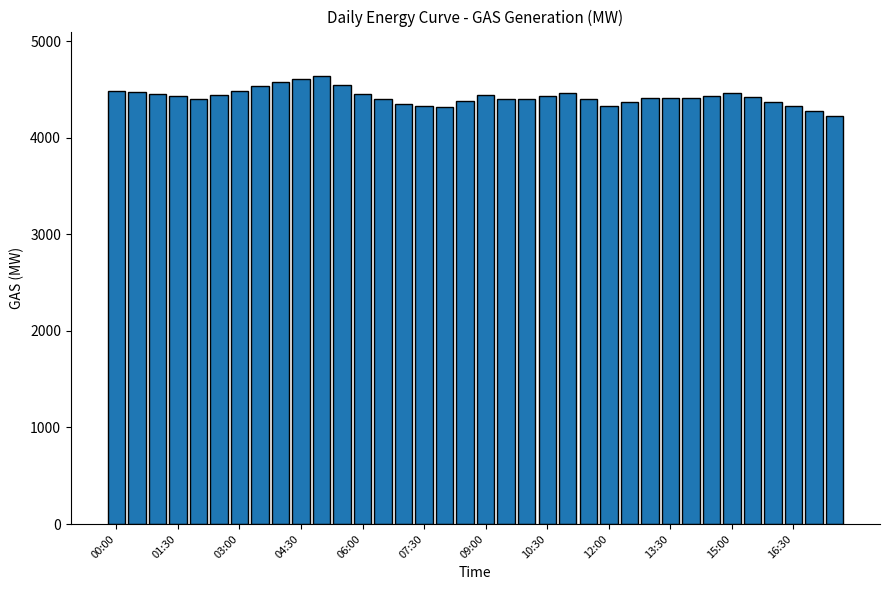

What is the minimum value shown in the chart?

4225.5